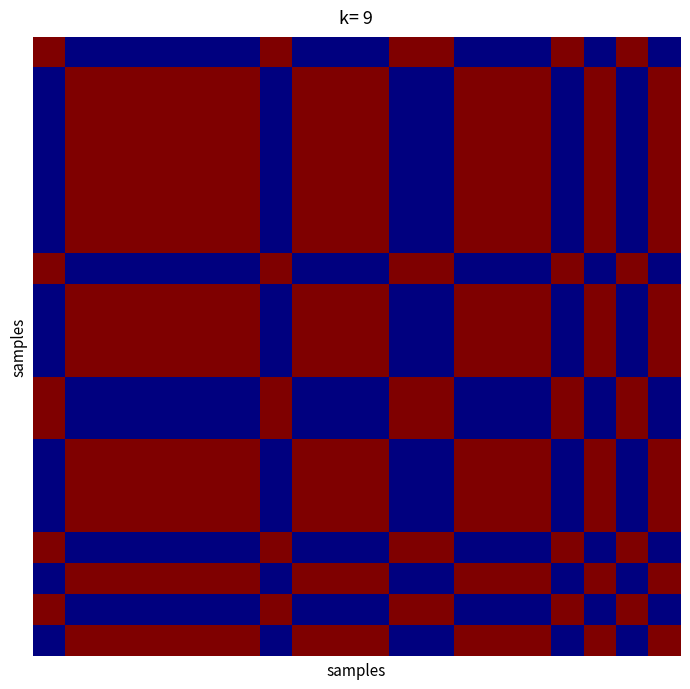

At how many categories does at least one series exceed 0?

20